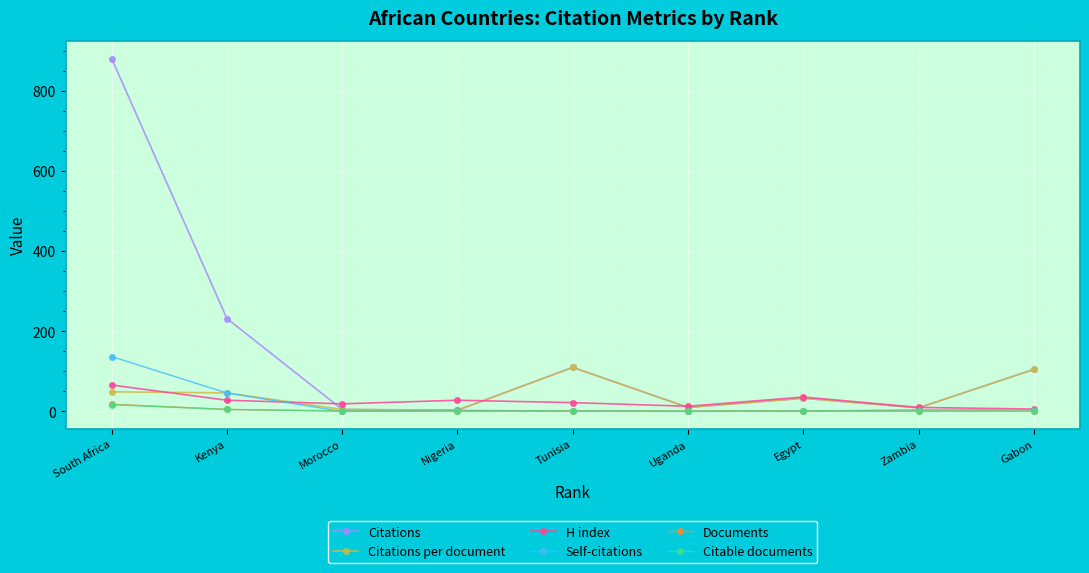

Is the value of Citations per document at Zambia greater than the value of Citable documents at Nigeria?

Yes